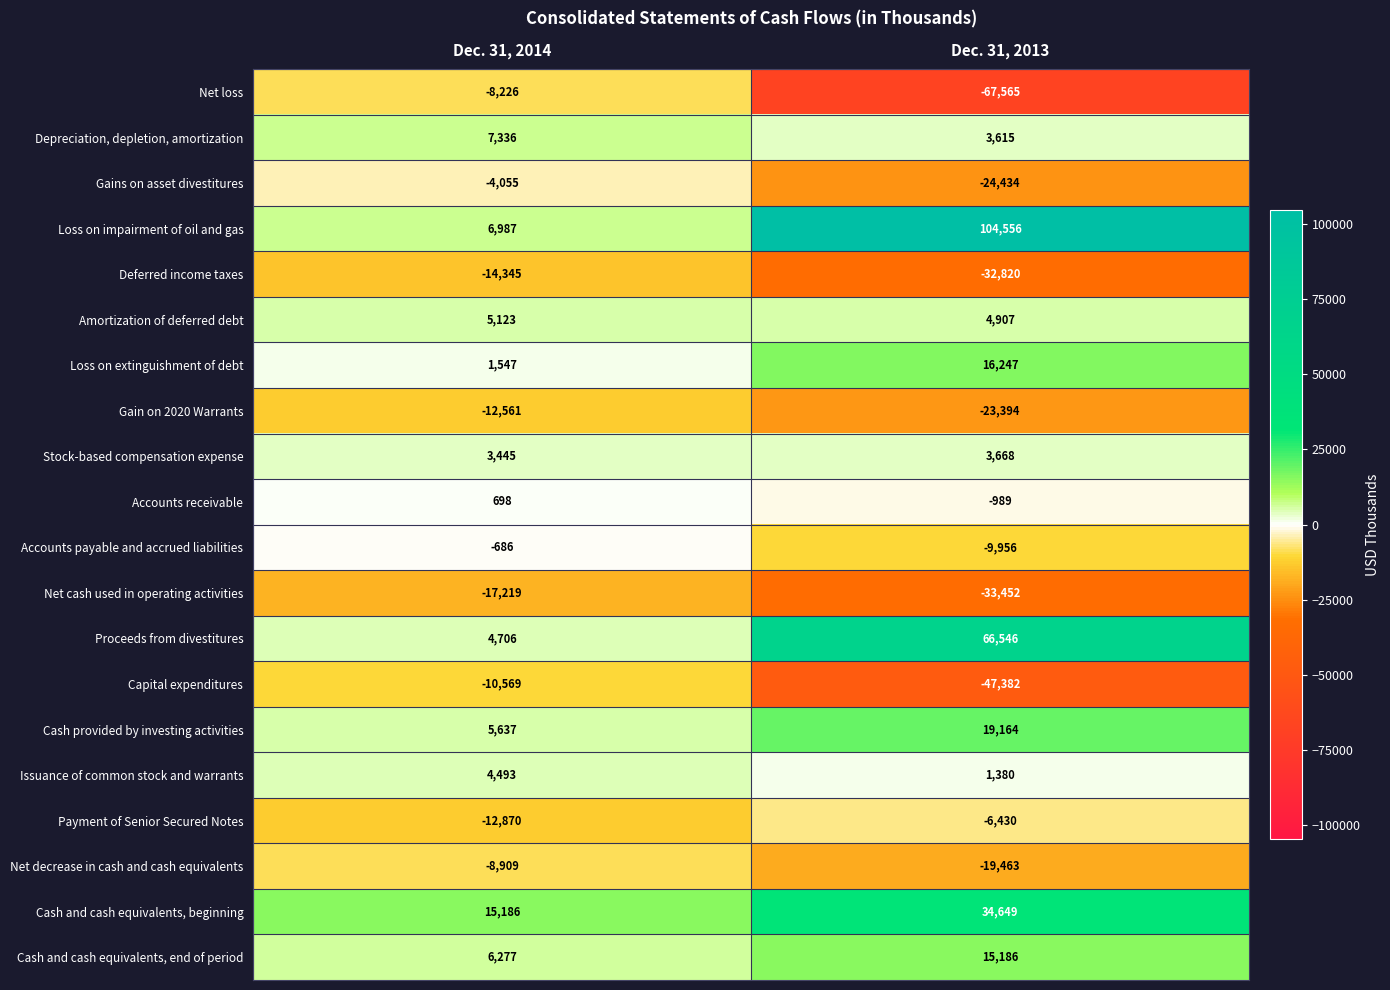

What is the greatest value displayed?

104556